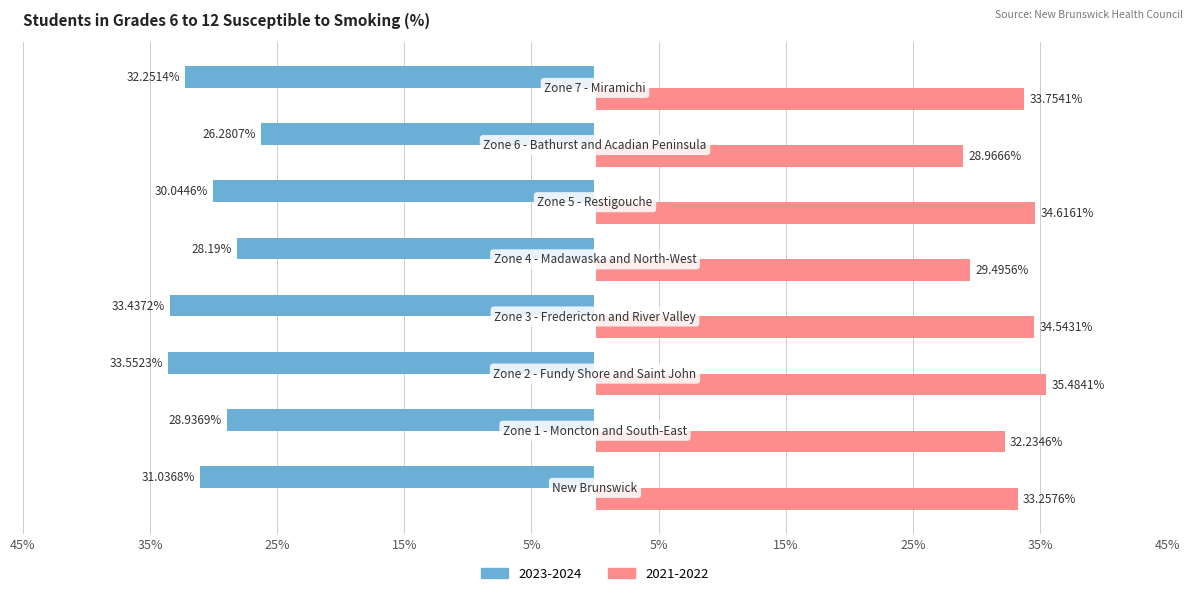

How many series are shown in this chart?

2